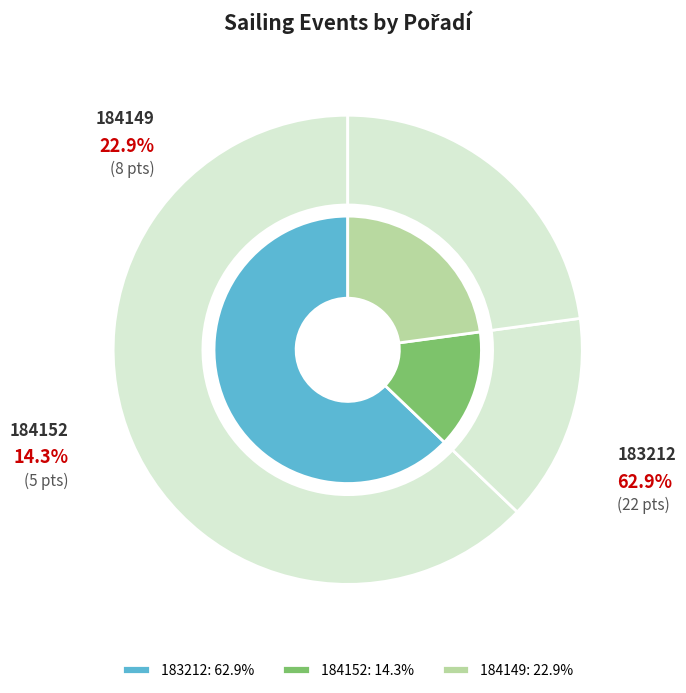

The 184152 slice represents 14% of the pie. True or false?

True